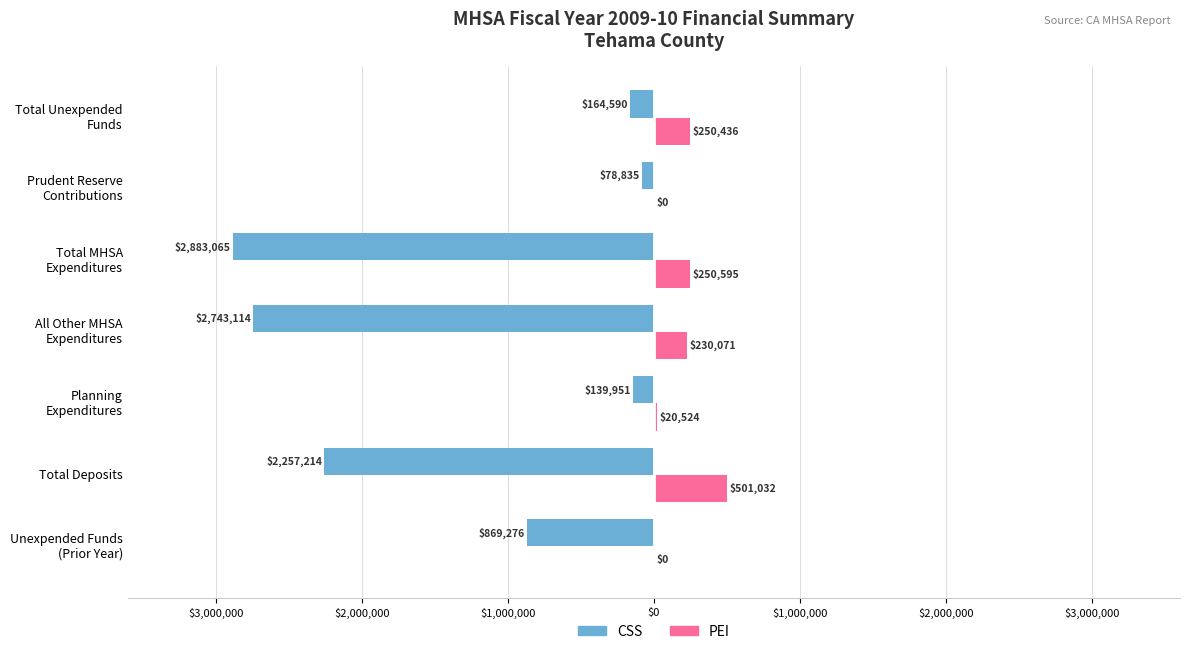

What are all the series names shown in the legend?

CSS, PEI